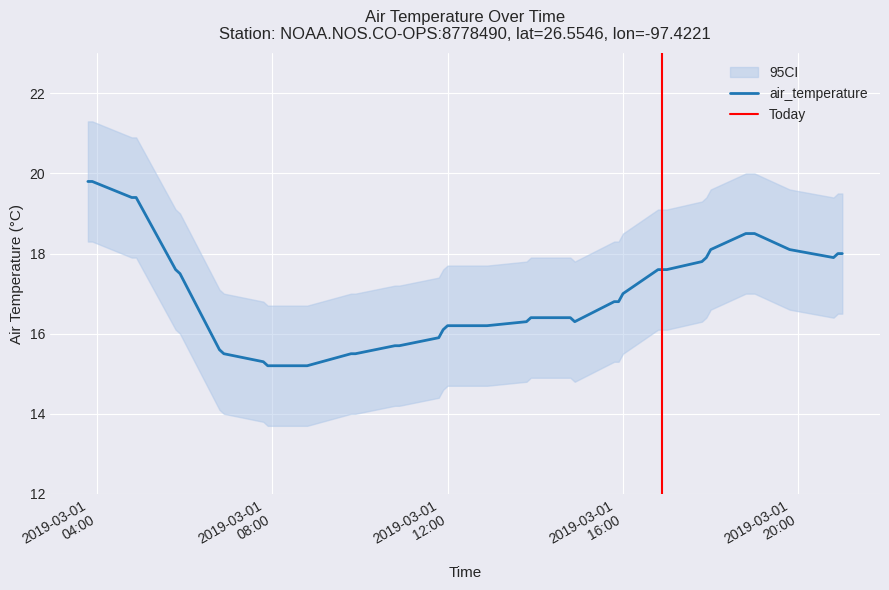

Rank the categories by value from highest to lowest.

2019-03-01T03:48, 2019-03-01T03:54, 2019-03-01T04:48, 2019-03-01T04:54, 2019-03-01T18:48, 2019-03-01T18:54, 2019-03-01T19:00, 2019-03-01T18:00, 2019-03-01T19:48, 2019-03-01T20:54, 2019-03-01T21:00, 2019-03-01T17:54, 2019-03-01T20:48, 2019-03-01T17:48, 2019-03-01T05:48, 2019-03-01T16:48, 2019-03-01T16:54, 2019-03-01T17:00, 2019-03-01T05:54, 2019-03-01T16:00, 2019-03-01T15:48, 2019-03-01T15:54, 2019-03-01T13:54, 2019-03-01T14:48, 2019-03-01T13:48, 2019-03-01T14:54, 2019-03-01T12:00, 2019-03-01T12:48, 2019-03-01T12:54, 2019-03-01T11:54, 2019-03-01T11:48, 2019-03-01T10:48, 2019-03-01T10:54, 2019-03-01T06:48, 2019-03-01T06:54, 2019-03-01T09:48, 2019-03-01T09:54, 2019-03-01T07:48, 2019-03-01T07:54, 2019-03-01T08:48